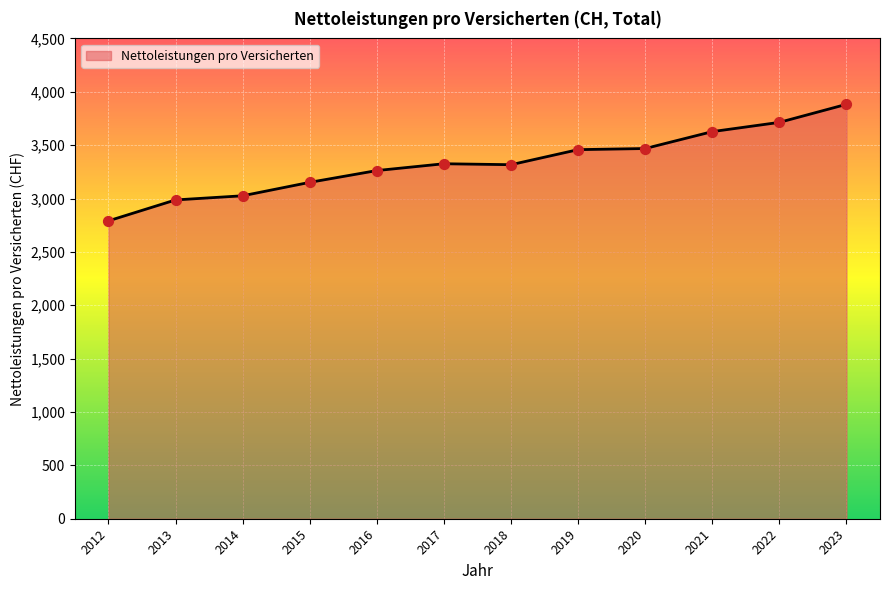

What is the ratio of the value at 2020 to the value at 2014?

1.1